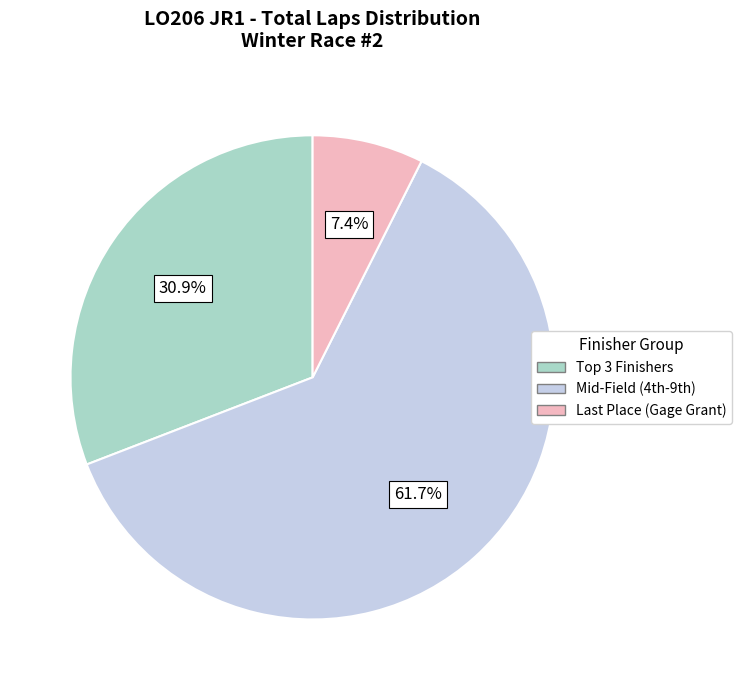

Does any single category account for the majority?

Yes